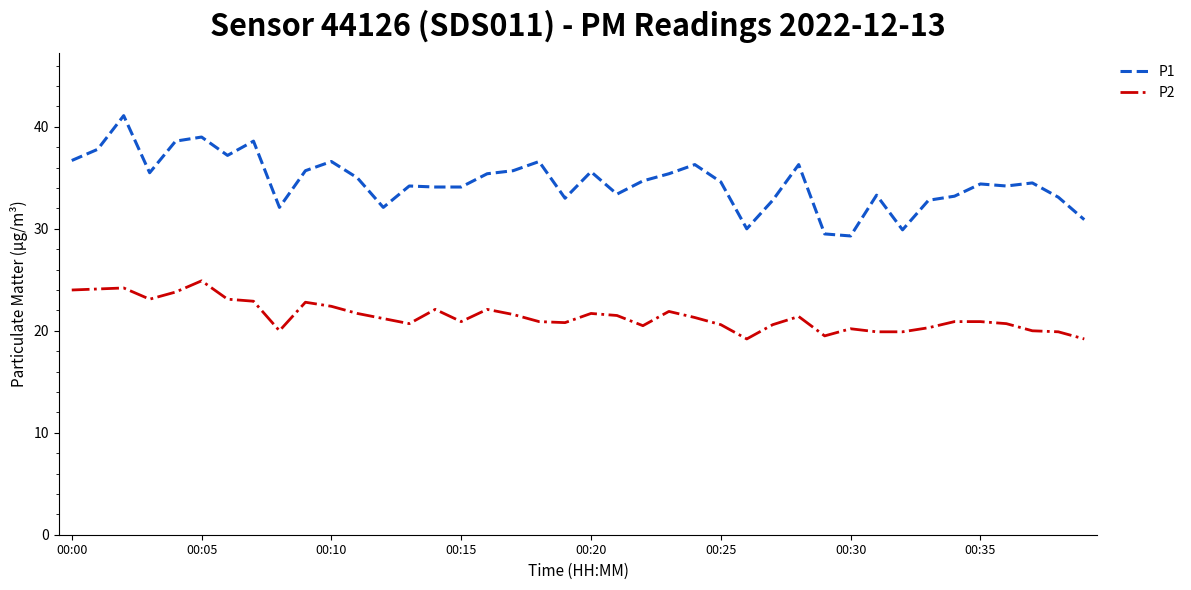

What is the minimum value for P2?

19.2